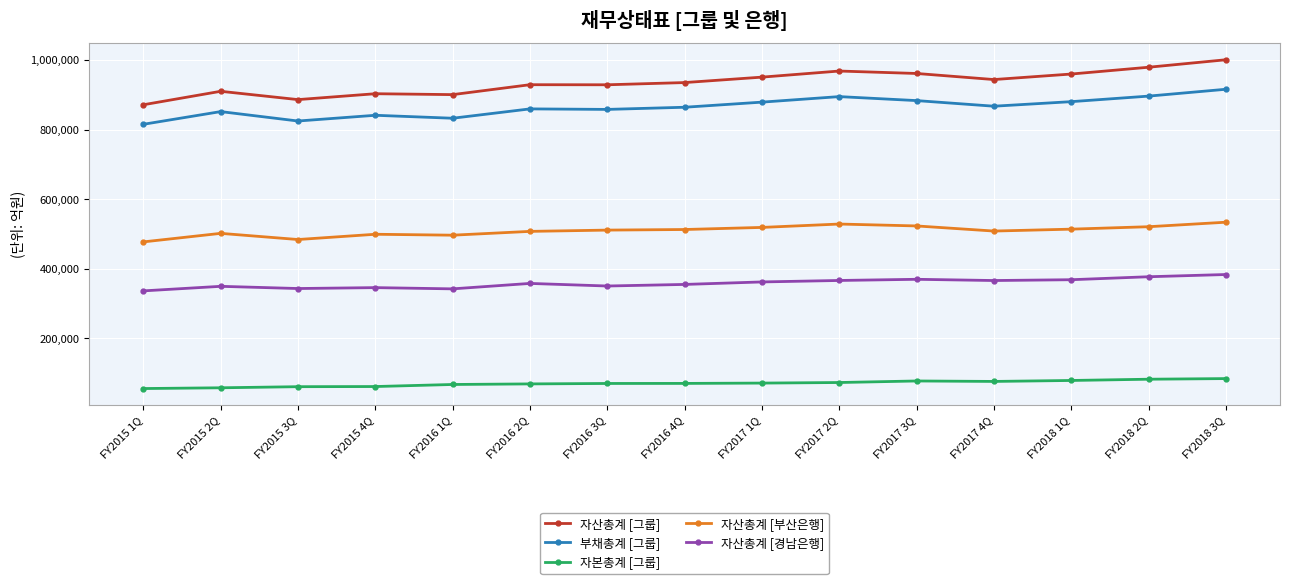

What is the difference between the maximum and second lowest values in the 자산총계 [부산은행] series?

49722